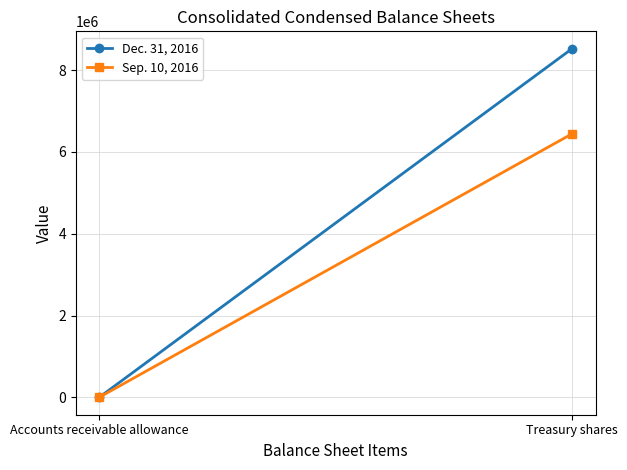

Reading left to right, extract all data points from this chart.

Dec. 31, 2016: 39.4	8522425.0
Sep. 10, 2016: 42.6	6441591.0